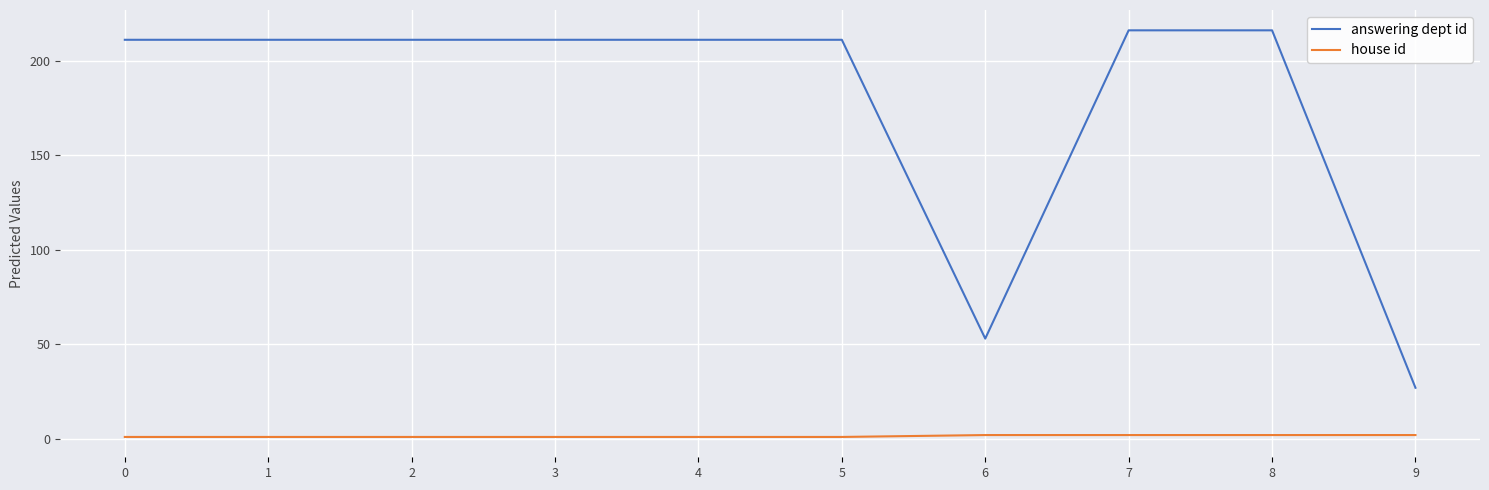

What is the average value of the answering dept id series?

178